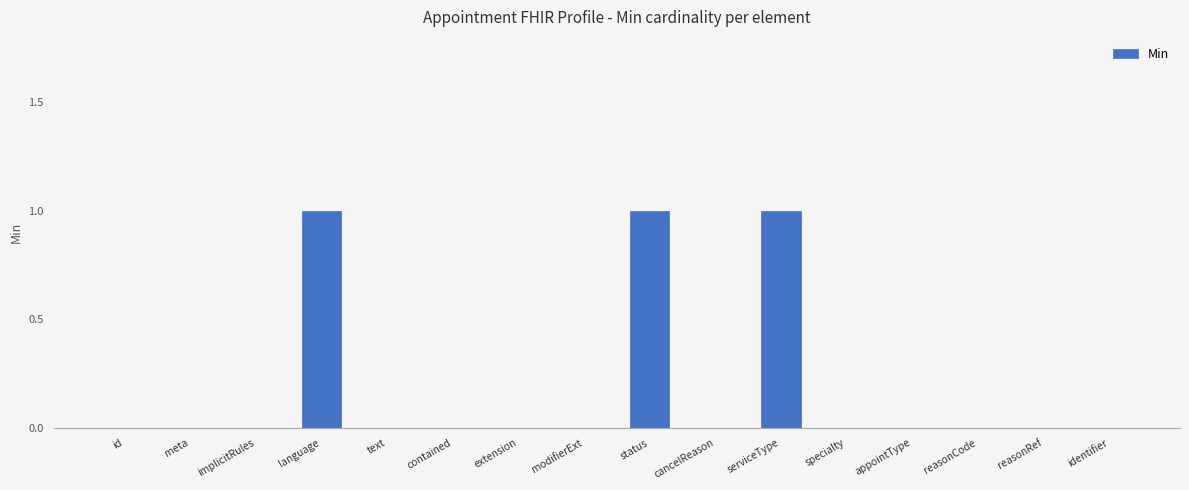

True or false: the data shows 0 at language.

False